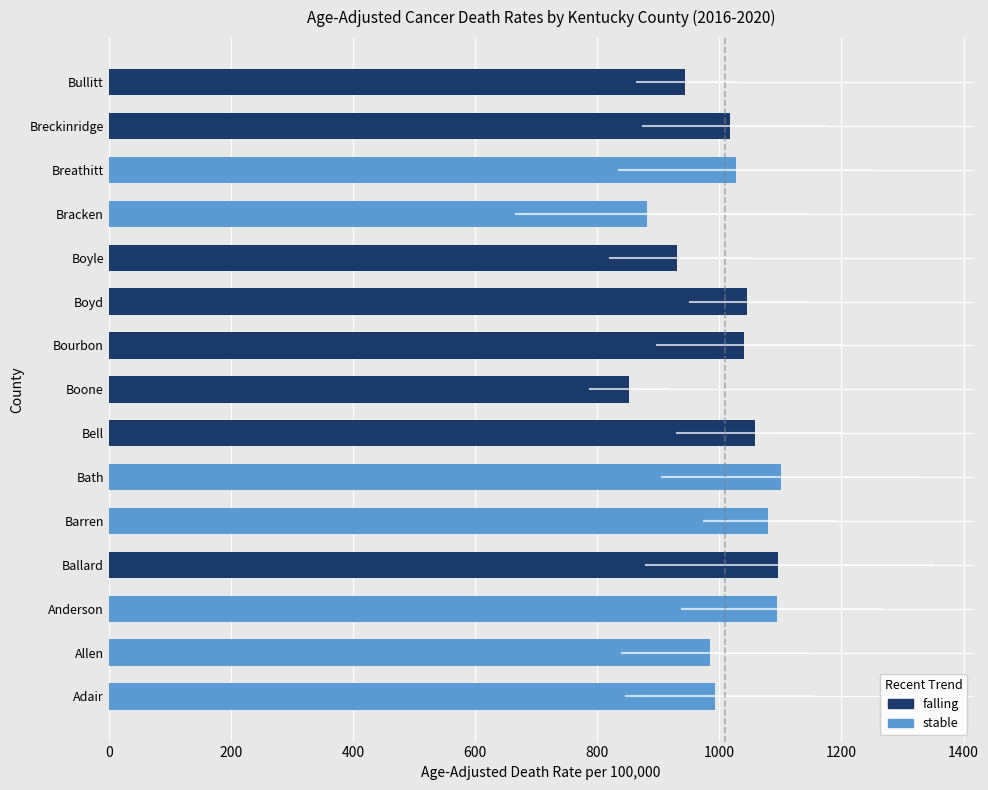

What is the change in value from Adair to Anderson?

+101.3